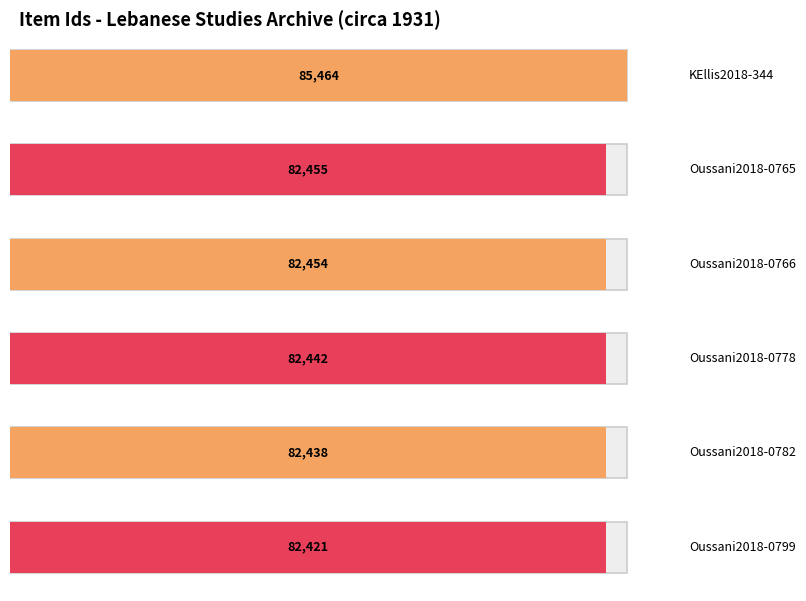

Rank the categories by value from highest to lowest.

KEllis2018-344, Oussani2018-0765, Oussani2018-0766, Oussani2018-0778, Oussani2018-0782, Oussani2018-0799